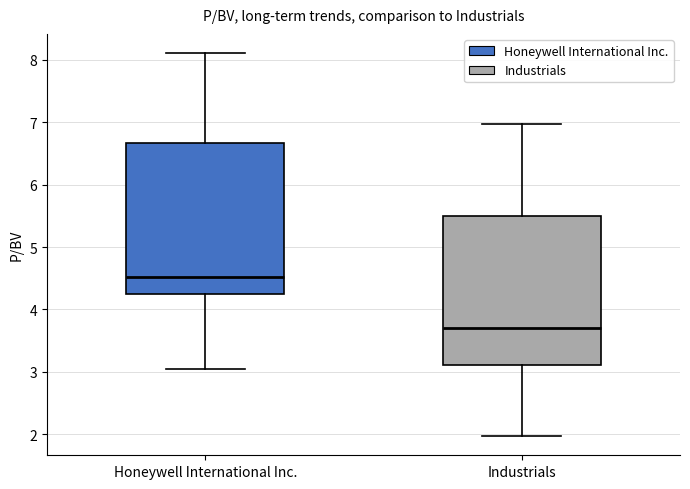

Reading left to right, read every box against the y-axis: the position of its median line, the range the box covers, and the ends of its whiskers. The values are not printed on the chart, so give them approximately, as read against the axis.

Honeywell International Inc.: median 4.5, box 4.2 to 6.7, whiskers 3.1 to 8.1
Industrials: median 3.7, box 3.1 to 5.5, whiskers 2.0 to 7.0